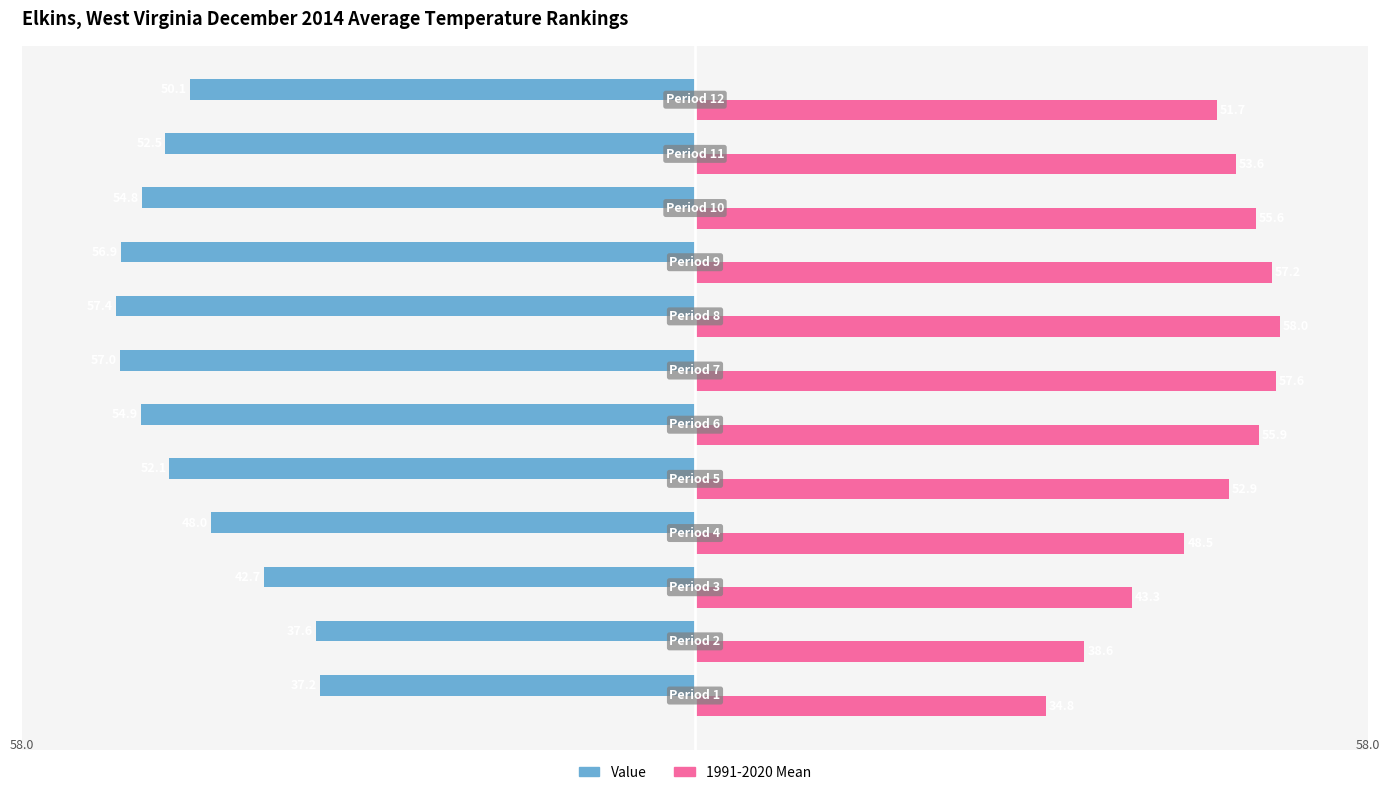

Which series has the largest total across all categories?

1991-2020 Mean